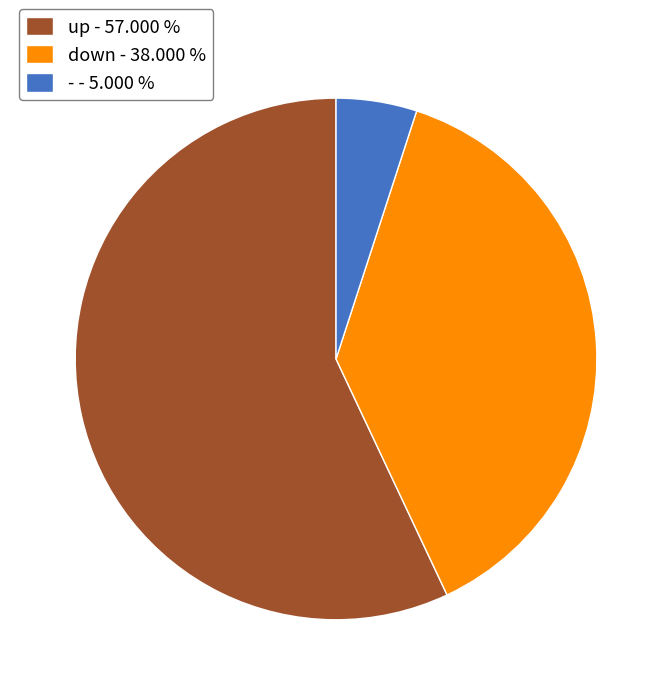

True or false: - accounts for 1% of the total.

False